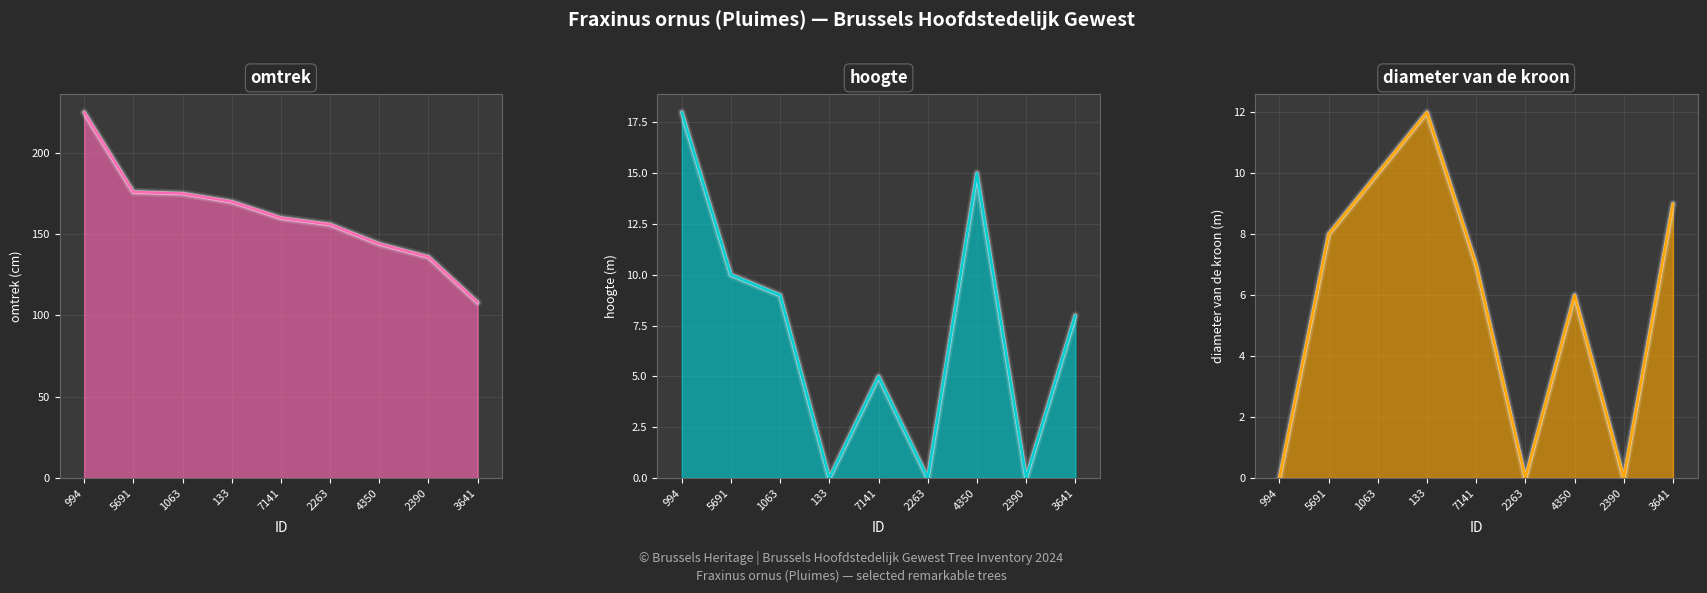

At which label does hoogte first exceed 8?

994